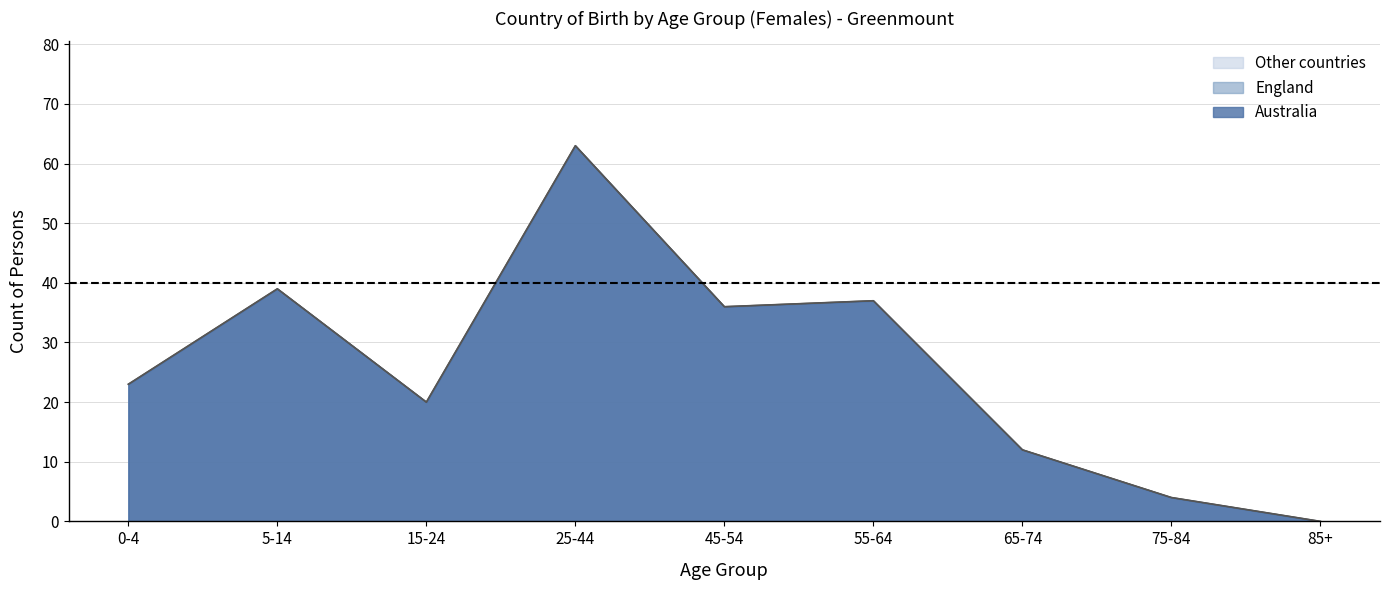

True or false: Australia and England cross at least once.

False